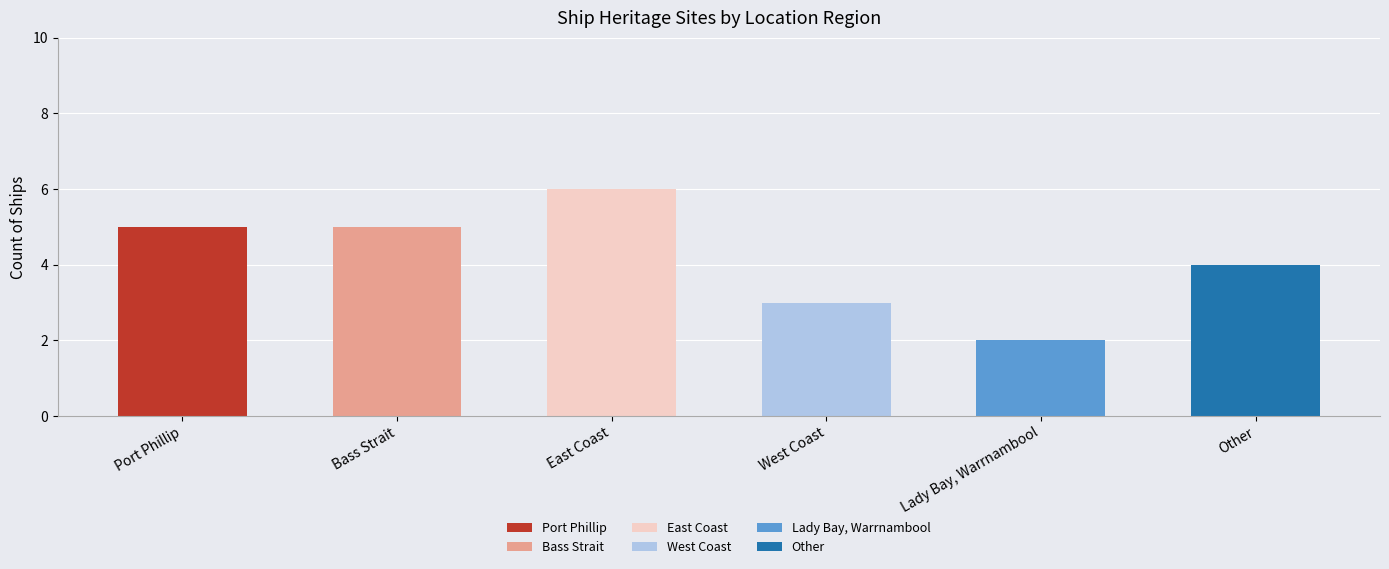

The chart shows a value of 5 at Port Phillip. True or false?

True